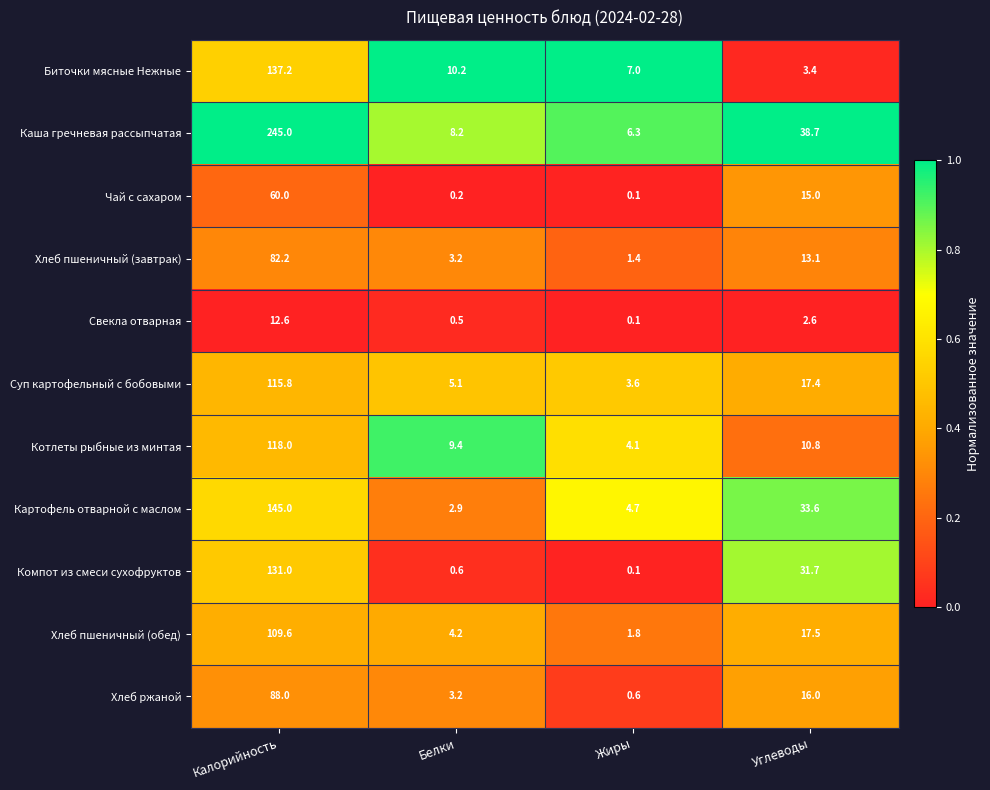

List the labels in order of Котлеты рыбные из минтая value, smallest first.

Жиры, Белки, Углеводы, Калорийность